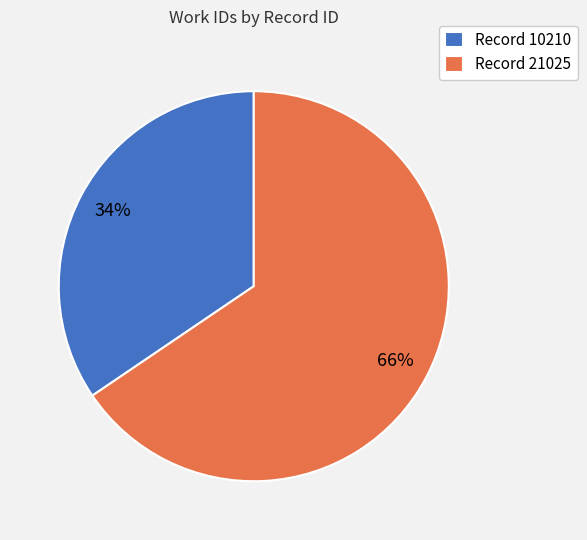

Between Record 10210 and Record 21025, which is larger?

Record 21025